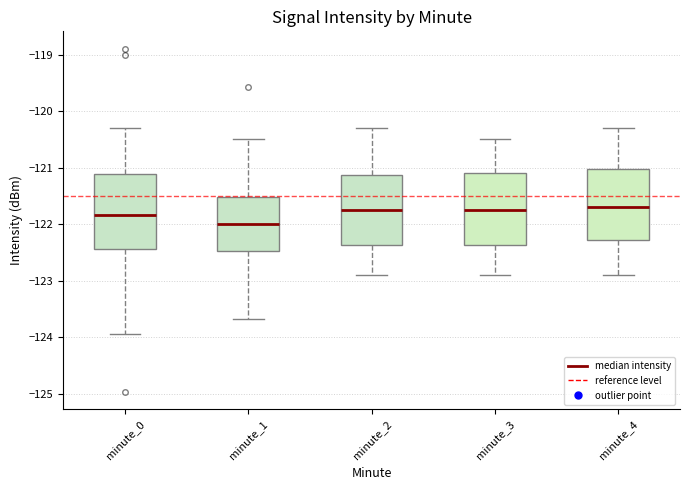

Reading left to right, transcribe this box plot: for each box, give where its median line is, the range the box spans, and where its two whiskers end, as read against the y-axis. The values are not printed on the chart, so give them approximately, as read against the axis.

minute_0: median -121.8, box -122.4 to -121.1, whiskers -123.9 to -120.3
minute_1: median -122.0, box -122.5 to -121.5, whiskers -123.7 to -120.5
minute_2: median -121.7, box -122.4 to -121.1, whiskers -122.9 to -120.3
minute_3: median -121.7, box -122.4 to -121.1, whiskers -122.9 to -120.5
minute_4: median -121.7, box -122.3 to -121.0, whiskers -122.9 to -120.3